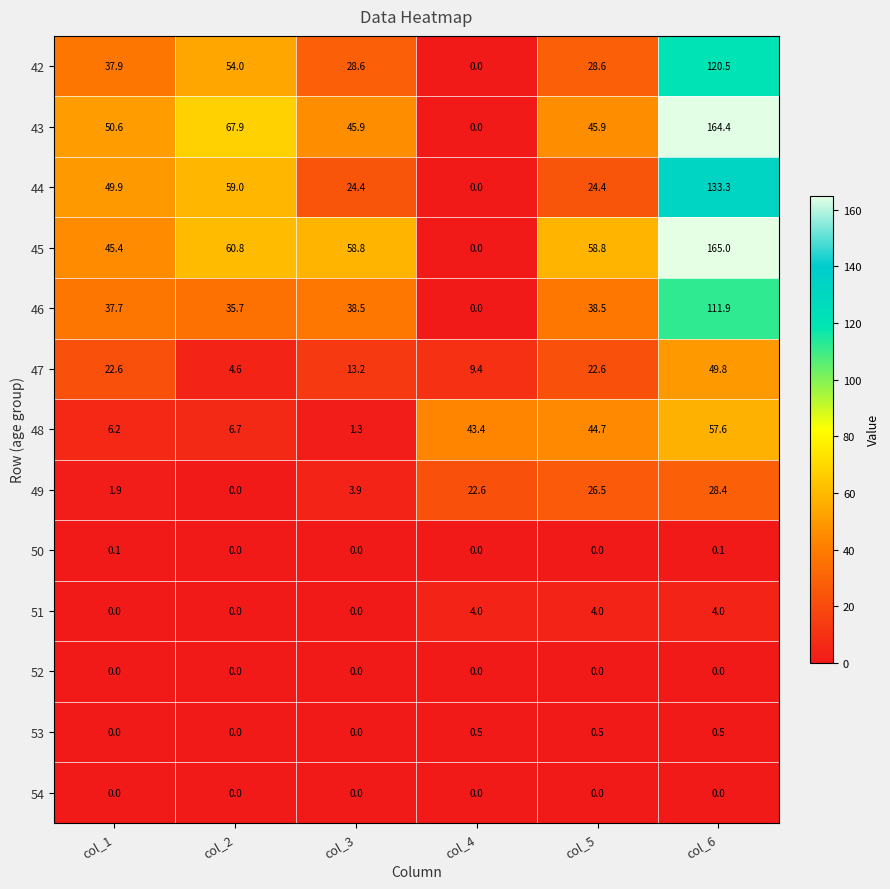

Is it true that 43 equals 67.9 at col_2?

True